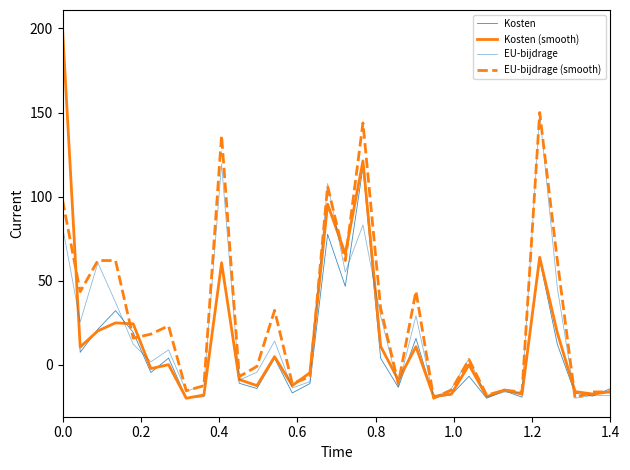

What is the difference between the second highest and second lowest values in the Kosten (smooth) series?

140.3